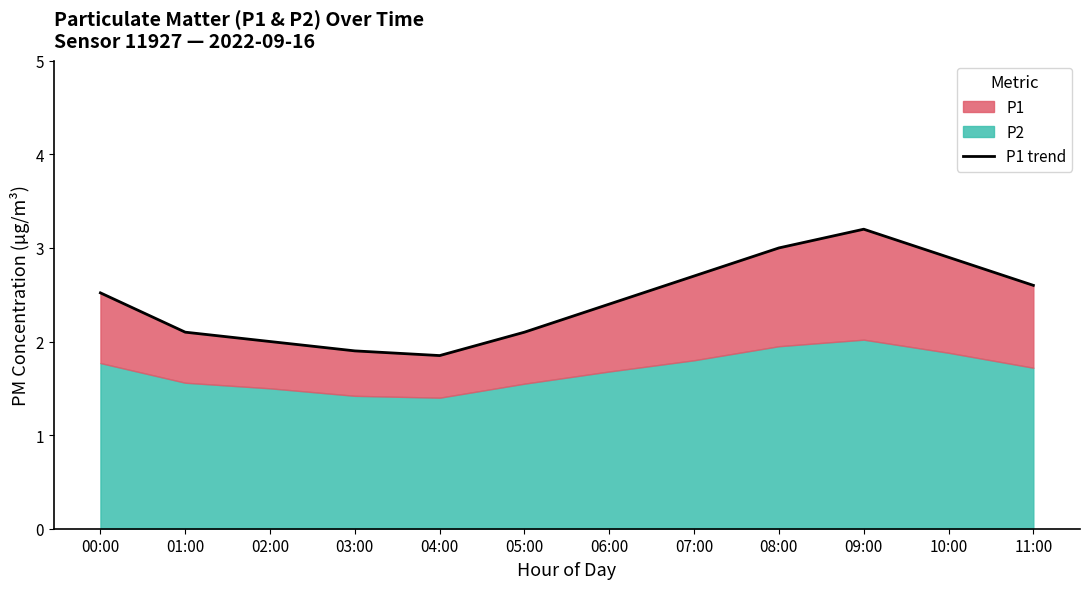

Reading left to right, list all the values displayed in this chart.

2.5	2.1	2.0	1.9	1.9	2.1	2.4	2.7	3.0	3.2	2.9	2.6